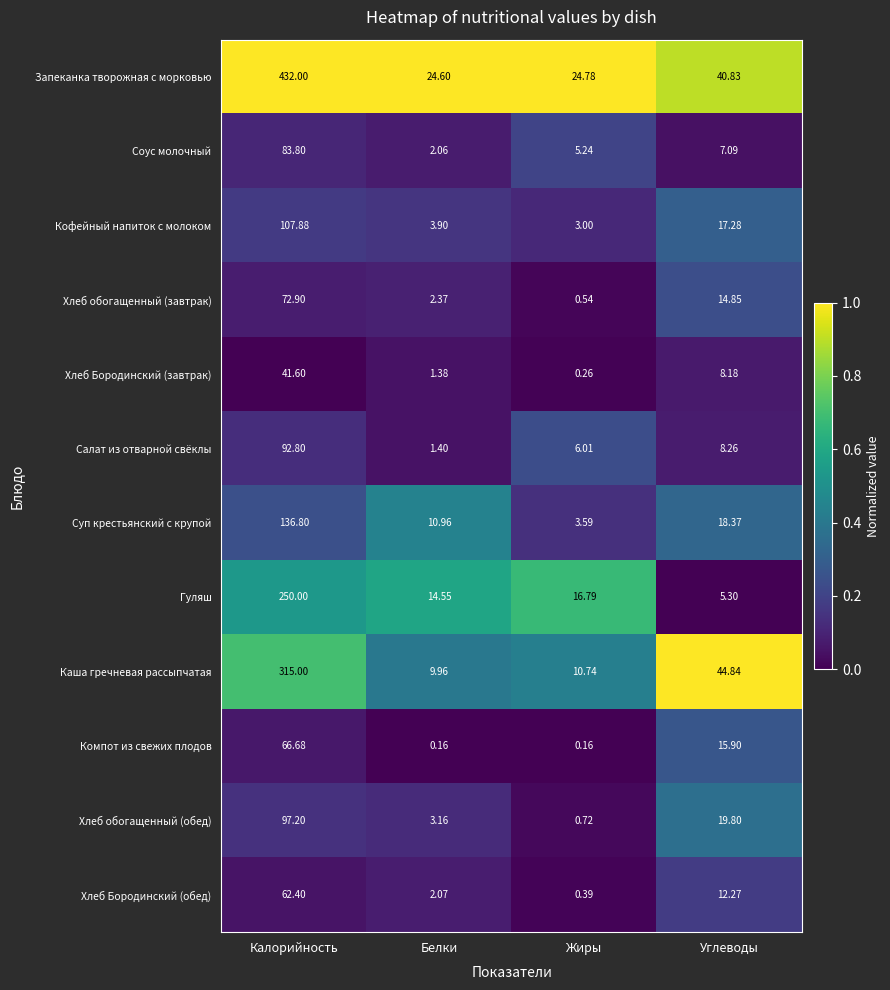

Where does the Хлеб Бородинский (обед) series first go above 12?

Калорийность